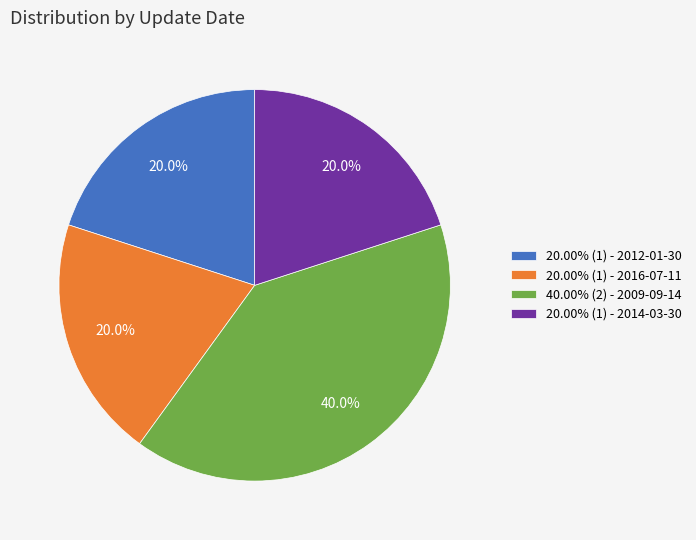

To the nearest percent, what is the average slice percentage?

25%